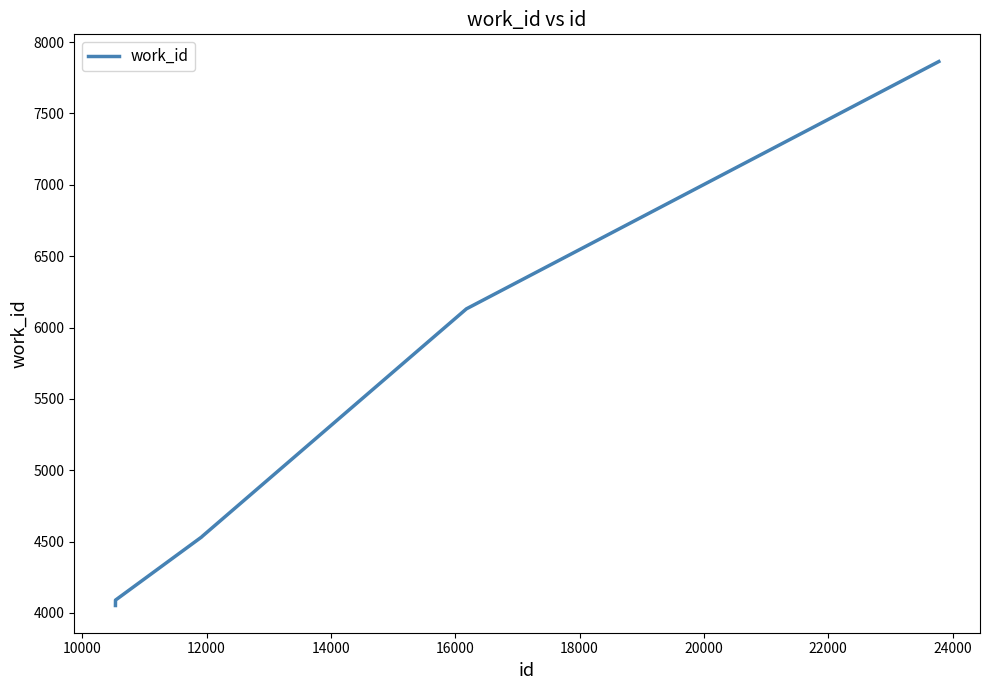

What is the difference between the second highest and minimum values?

2079